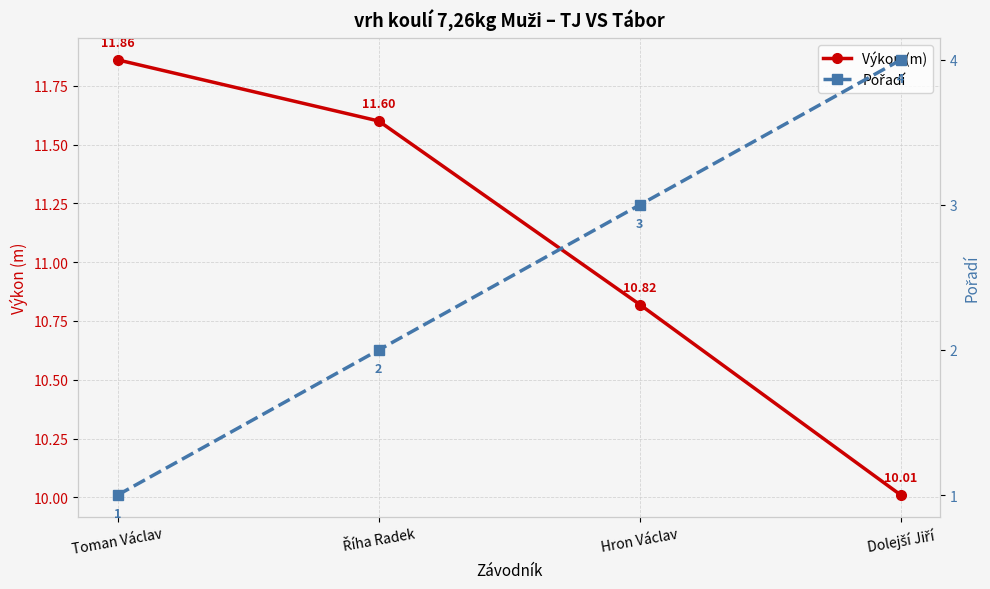

Rank the series at Toman Václav from highest to lowest value.

Výkon (m), Pořadí